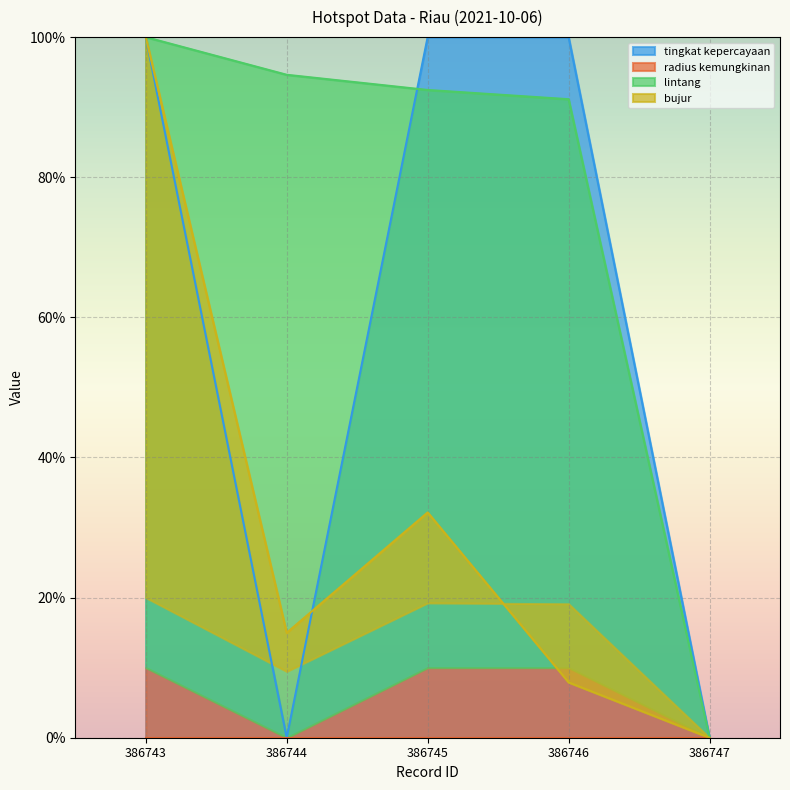

The tingkat kepercayaan series shows 64.8 at 386747. True or false?

False